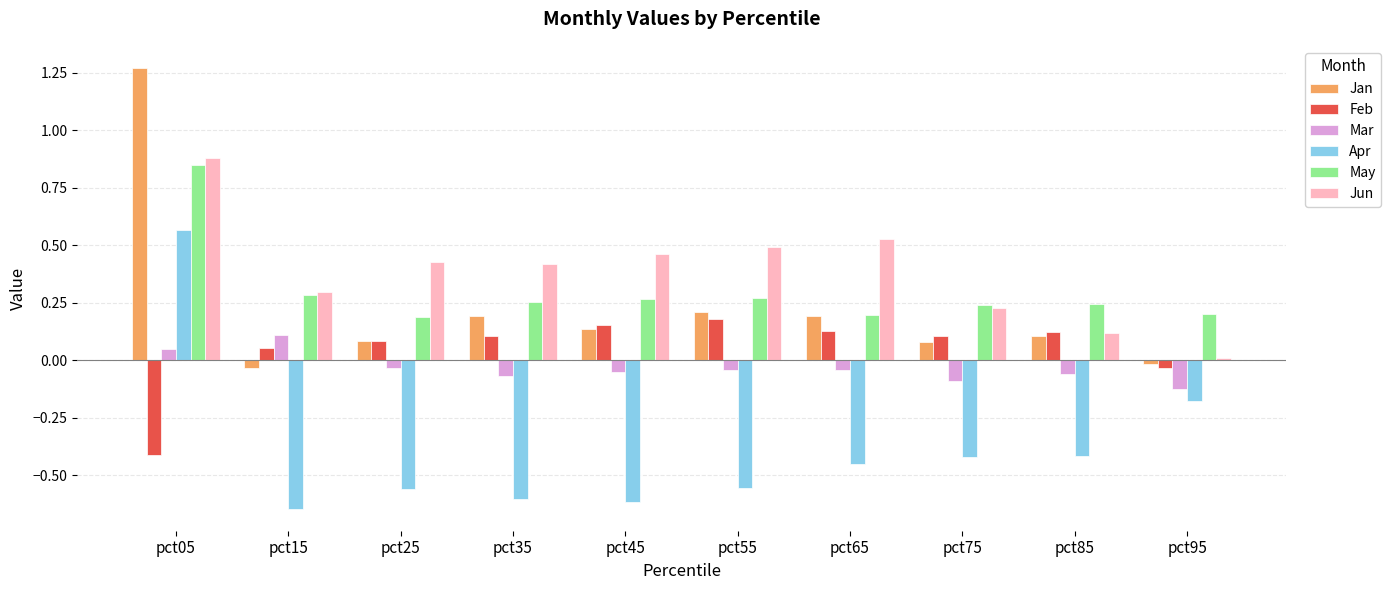

Rank the series by their maximum value, from highest to lowest.

Jan, Jun, May, Apr, Feb, Mar